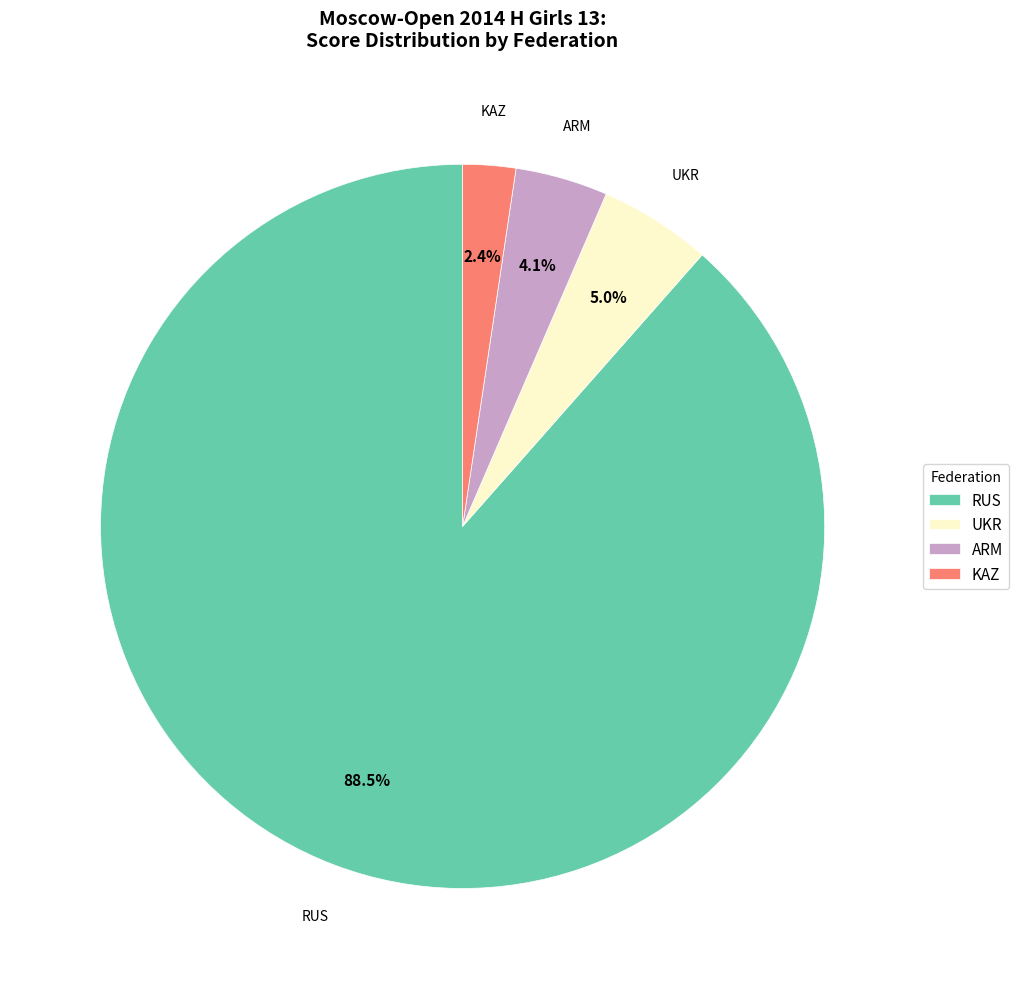

To the nearest percent, what is the average slice percentage?

25%